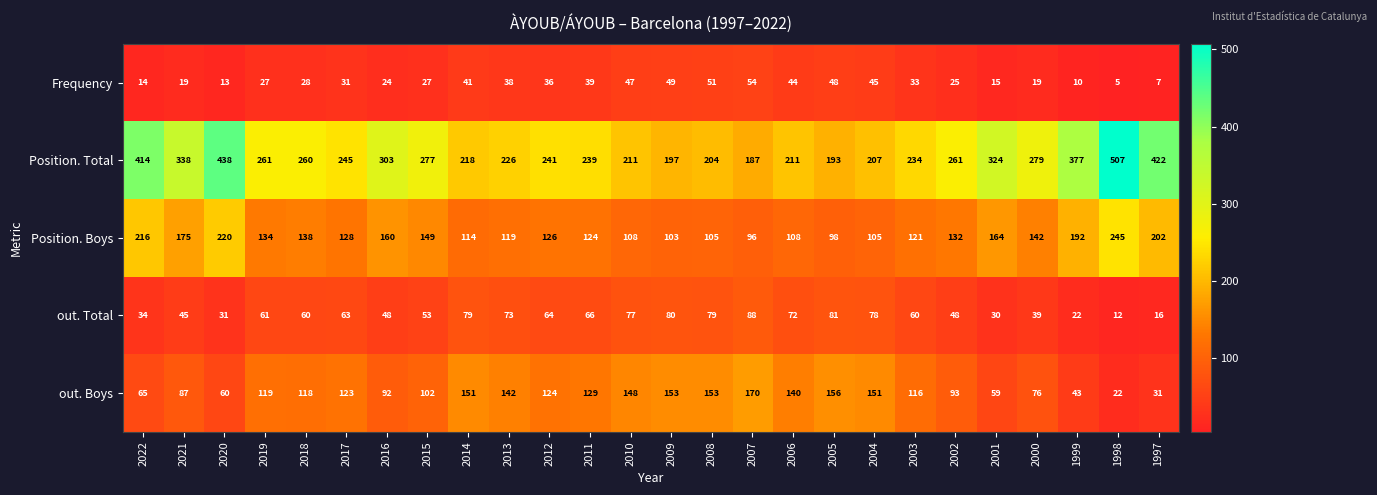

What is the minimum value shown in the chart?

5